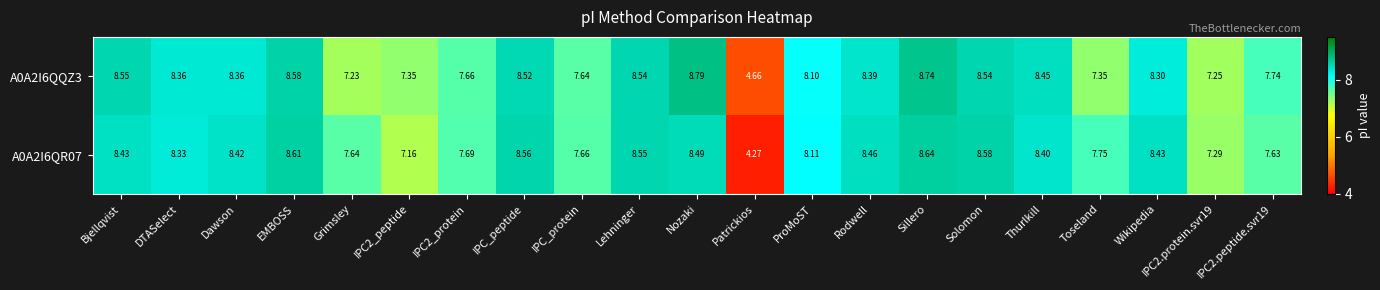

Which category has the highest value across all series?

Nozaki